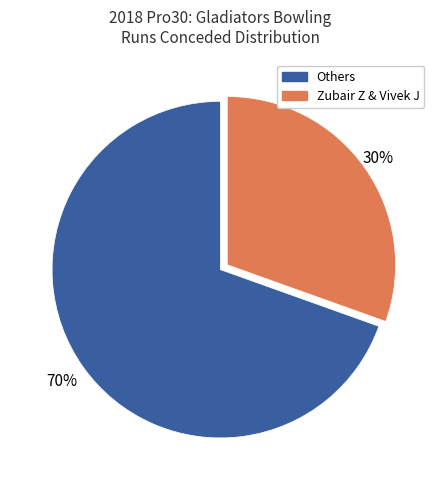

Is there a majority slice in this chart?

Yes